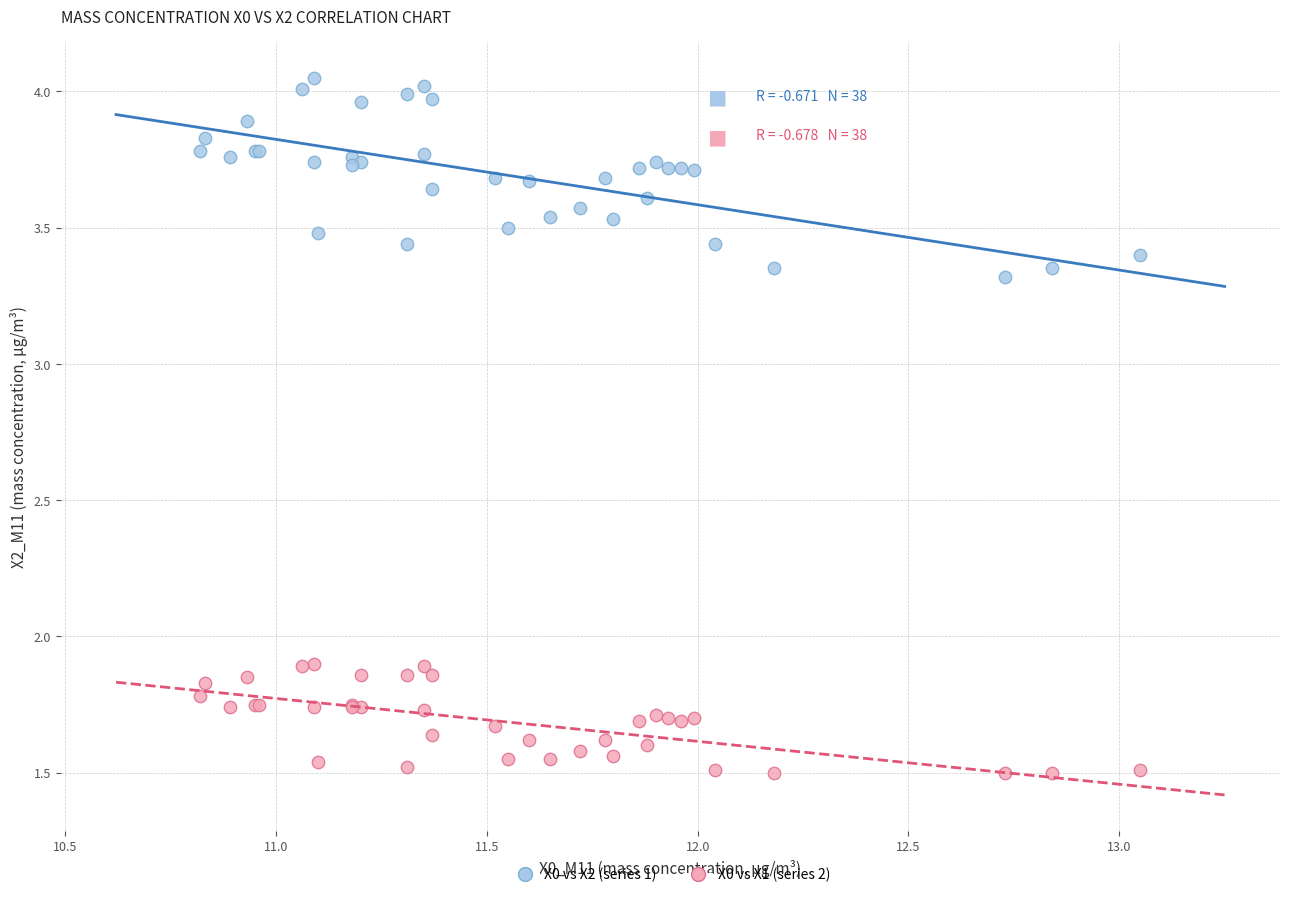

What is the X range (max minus min) for the scatter plot?

2.2